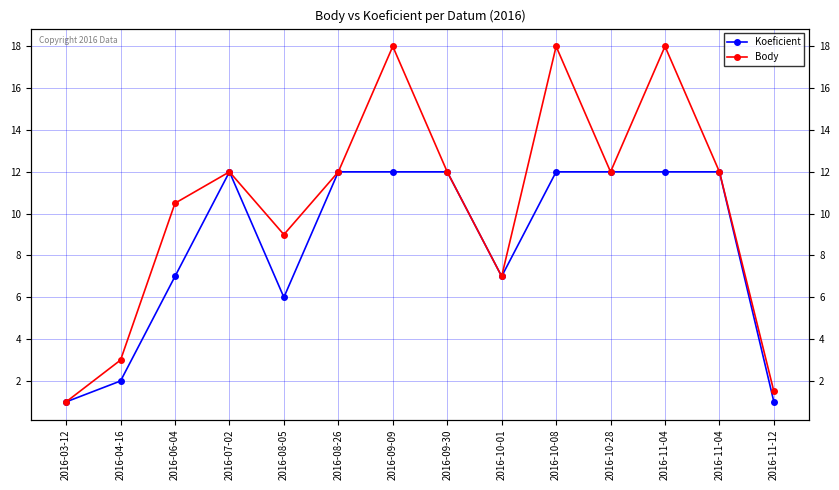

What is the approximate value of Body at 2016-04-16?

3.0